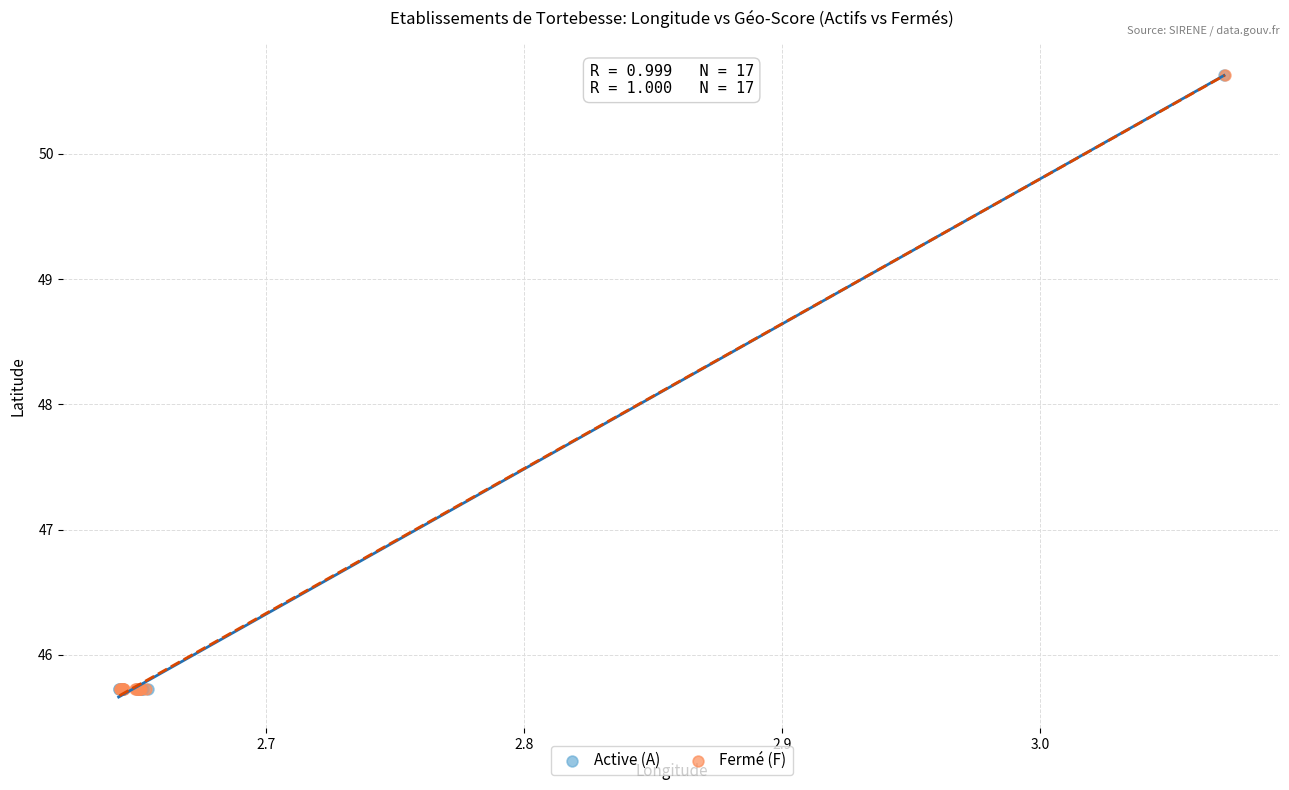

What are all the series names shown in the legend?

Active (A), Fermé (F)